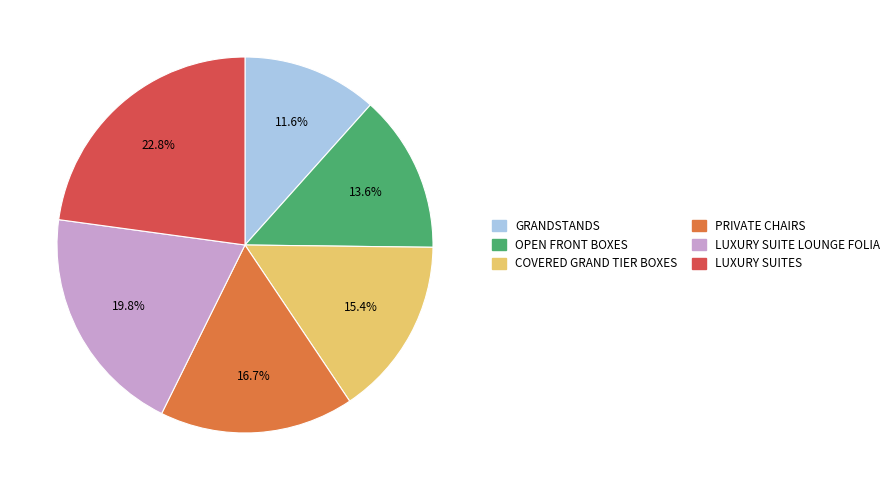

Which has a higher value, LUXURY SUITE LOUNGE FOLIA or LUXURY SUITES?

LUXURY SUITES